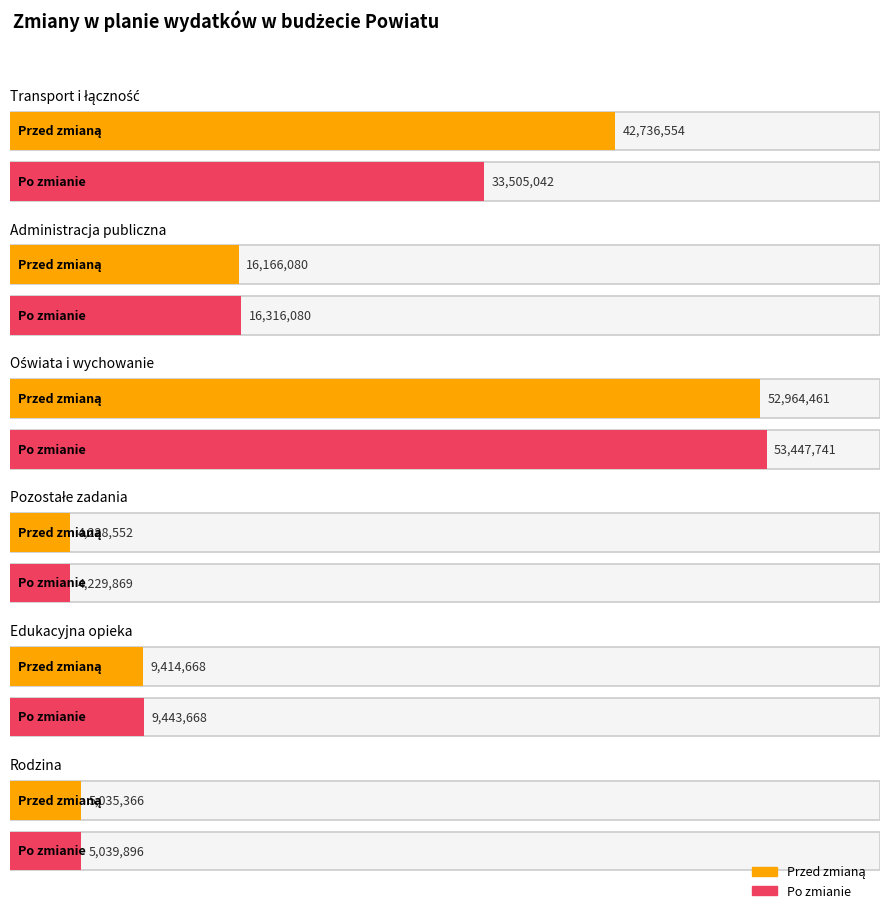

What is the value of the Przed zmianą bar at the 3rd from the left?

52964461.4